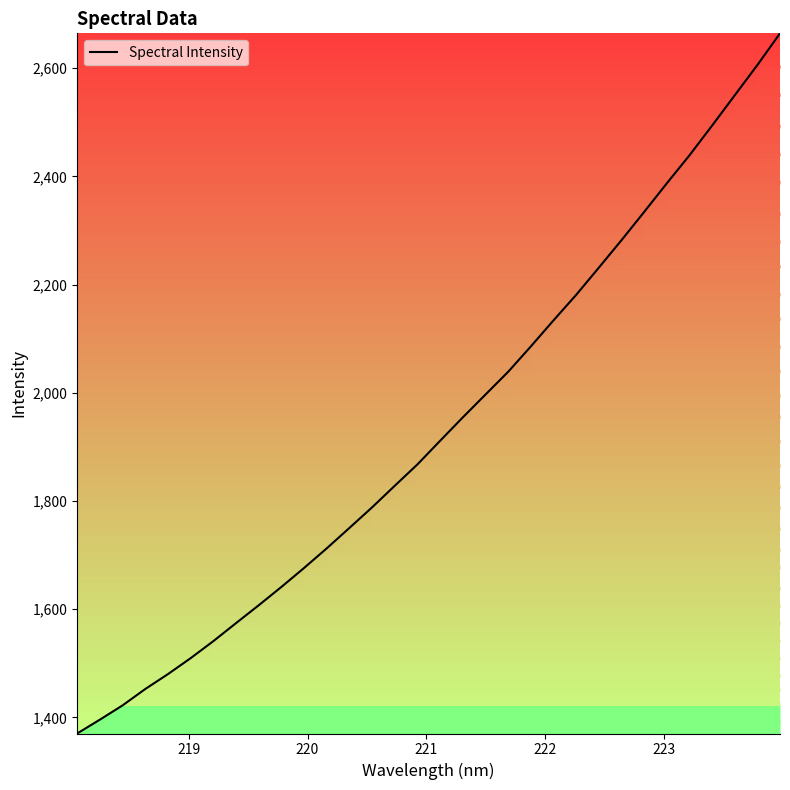

What is the difference between the maximum and minimum values?

1294.1